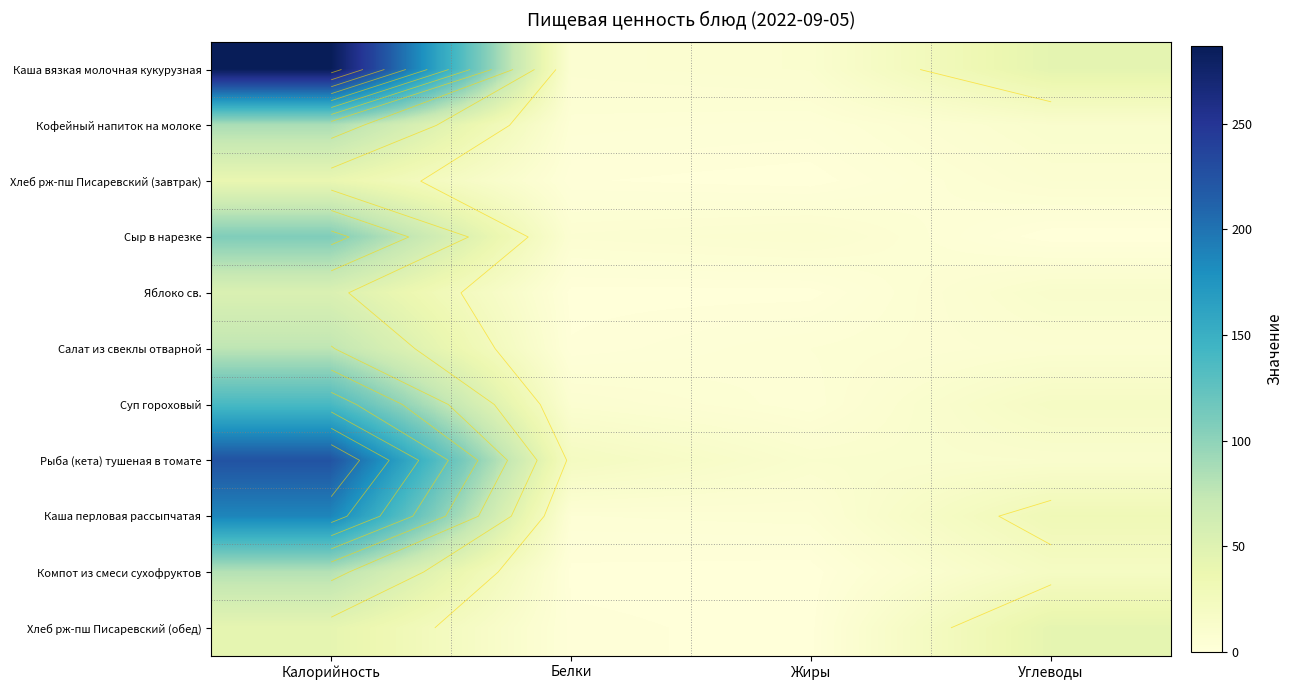

What is the spread (max minus min) of values at Белки?

20.7